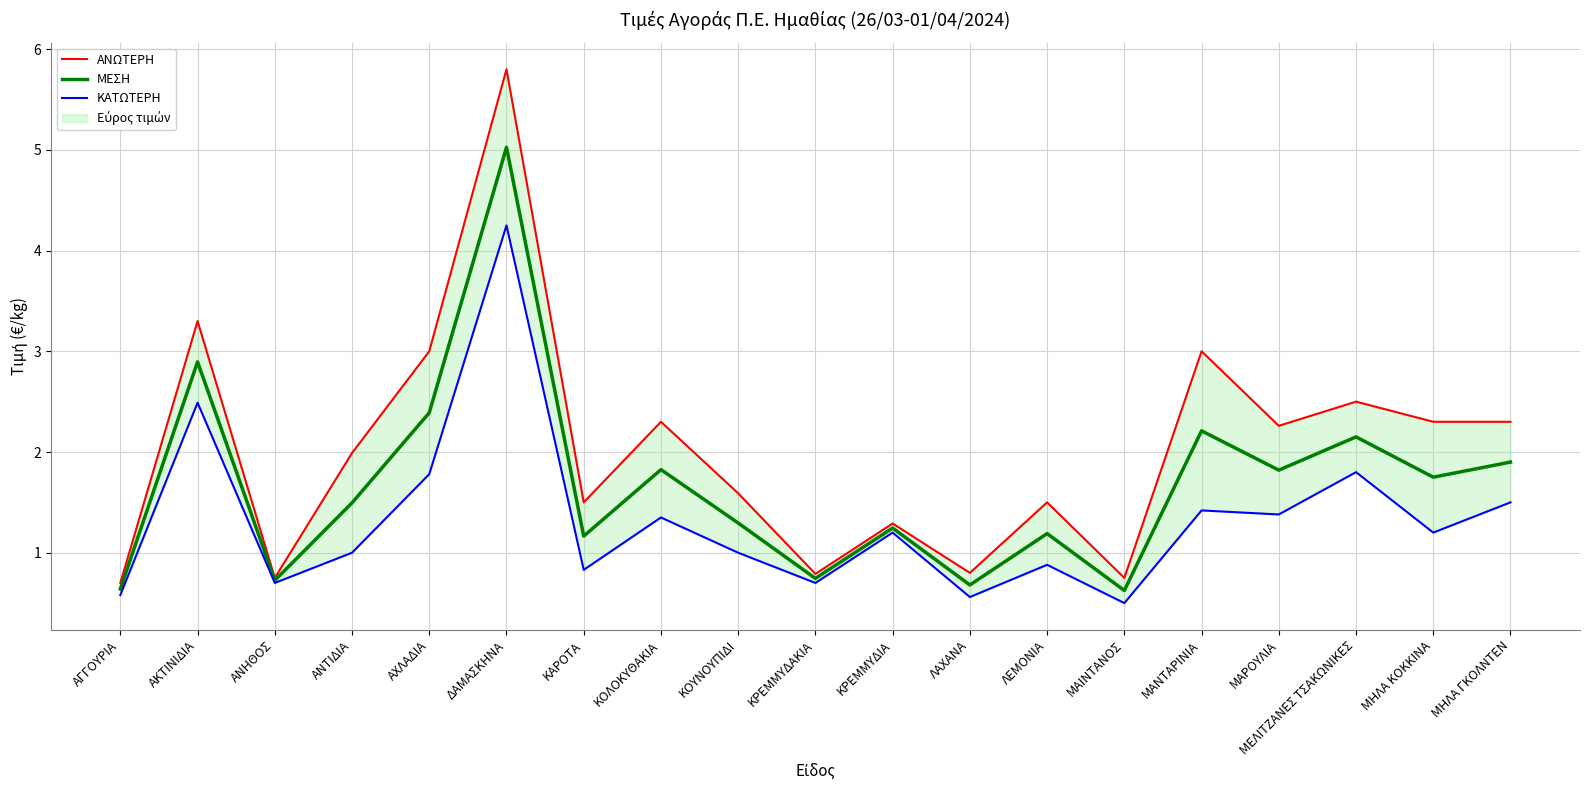

What is the value of the ΚΑΤΩΤΕΡΗ point at the 11th from the left?

1.2